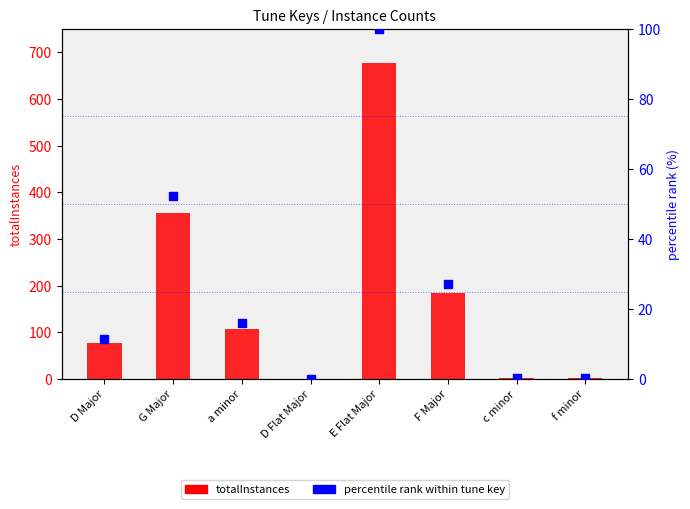

Which series contains the highest Y value?

totalInstances